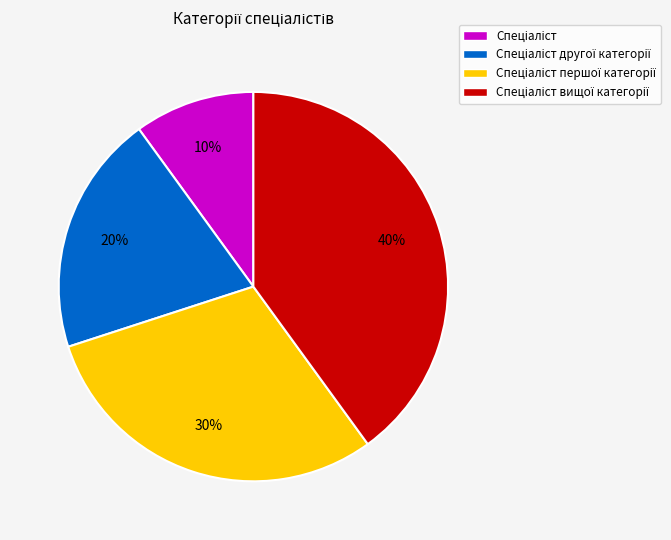

How many segments does this pie chart have?

4